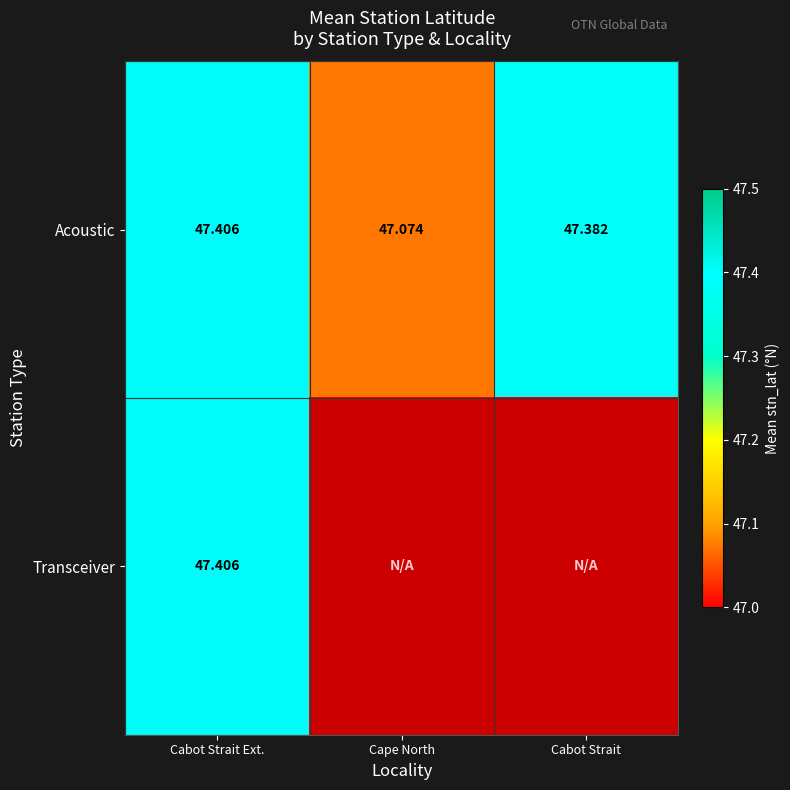

Is the value of Transceiver at Cabot Strait Ext. greater than the value of Acoustic at Cabot Strait?

Yes